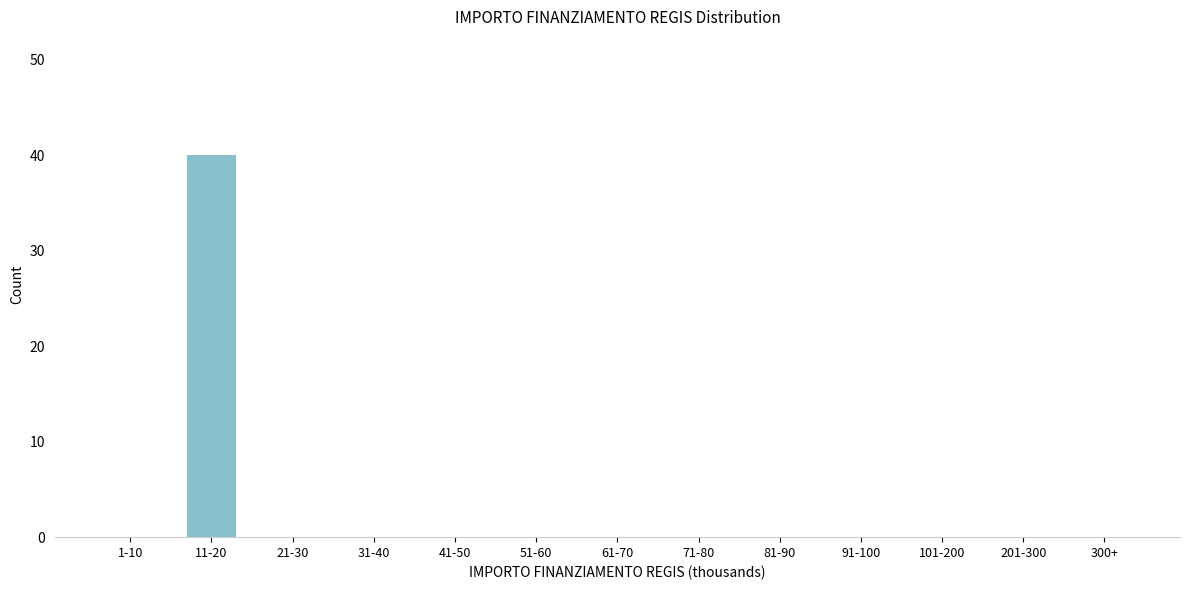

Reading left to right, list all the values displayed in this chart.

1-10=0	11-20=40	21-30=0	31-40=0	41-50=0	51-60=0	61-70=0	71-80=0	81-90=0	91-100=0	101-200=0	201-300=0	300+=0